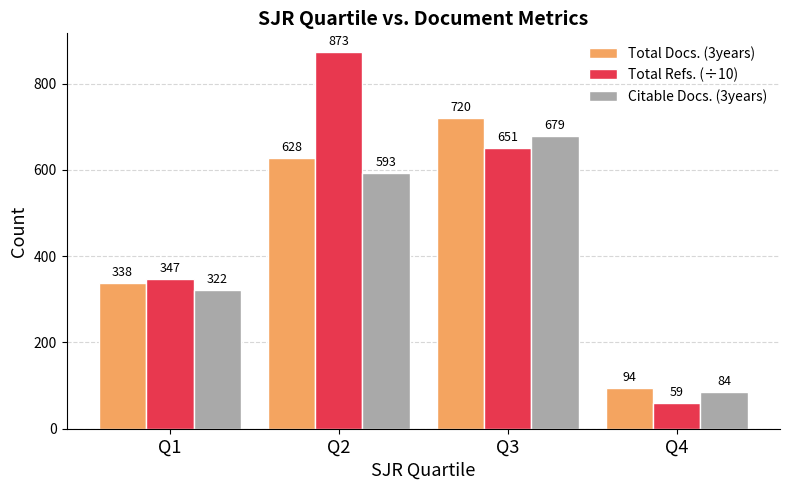

How many groups of bars are there?

4